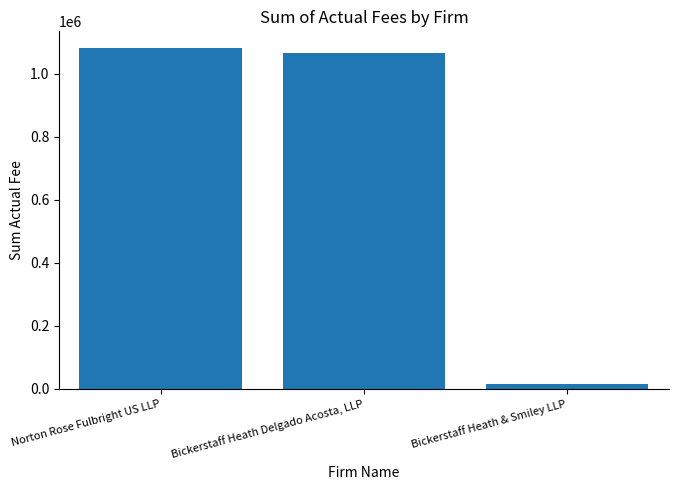

Is it true that the value at Norton Rose Fulbright US LLP is 1080925?

True